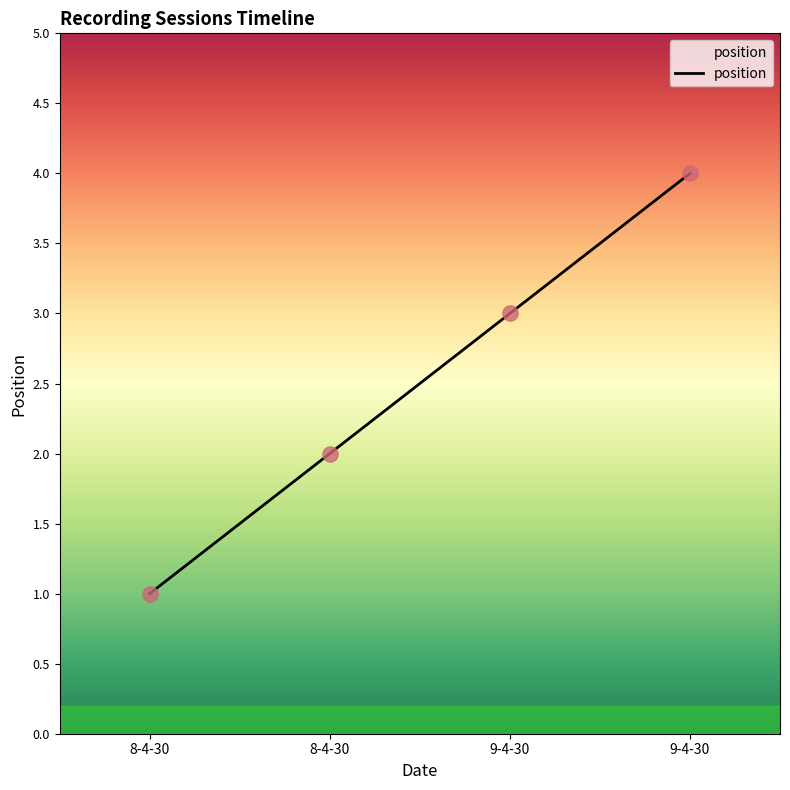

Between 8-4-30 and 9-4-30, which is larger?

9-4-30